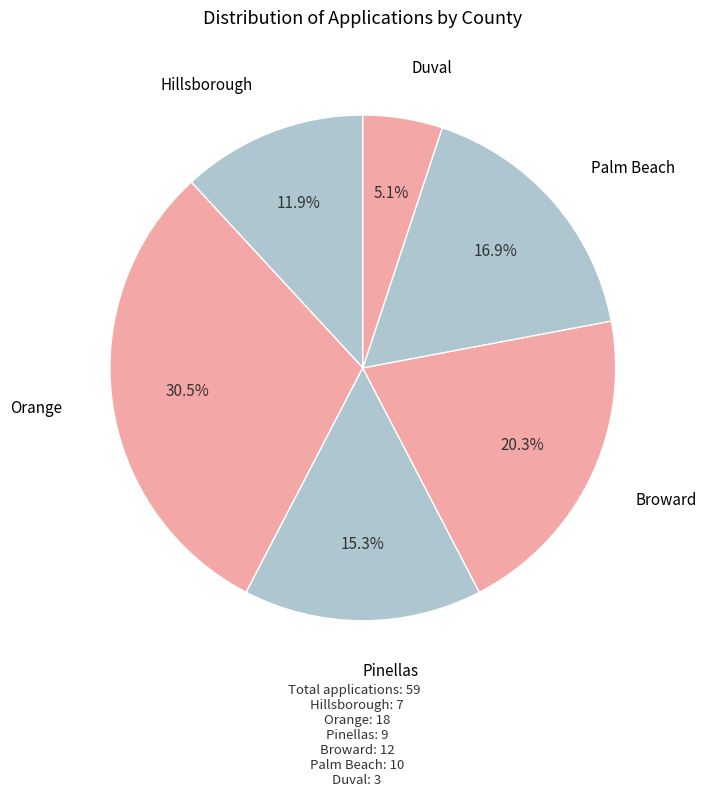

How many slices are in this pie chart?

6